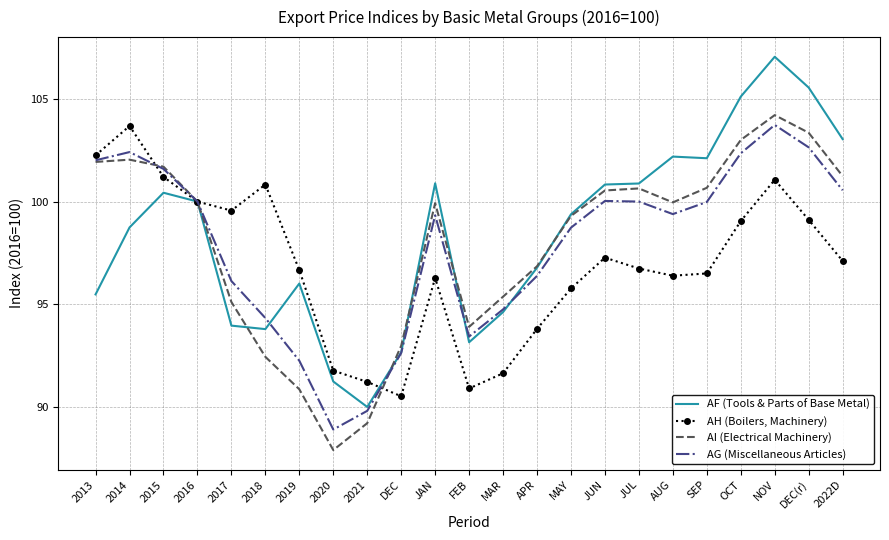

What is the difference between the highest and lowest values at 2019?

5.8